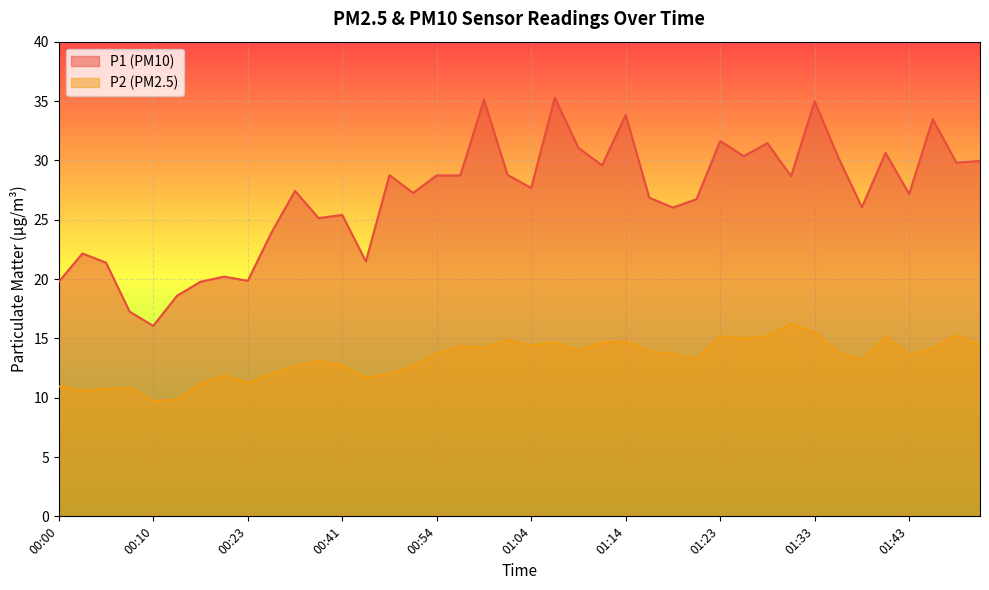

Rank the series by their average value, from lowest to highest.

P2 (PM2.5), P1 (PM10)